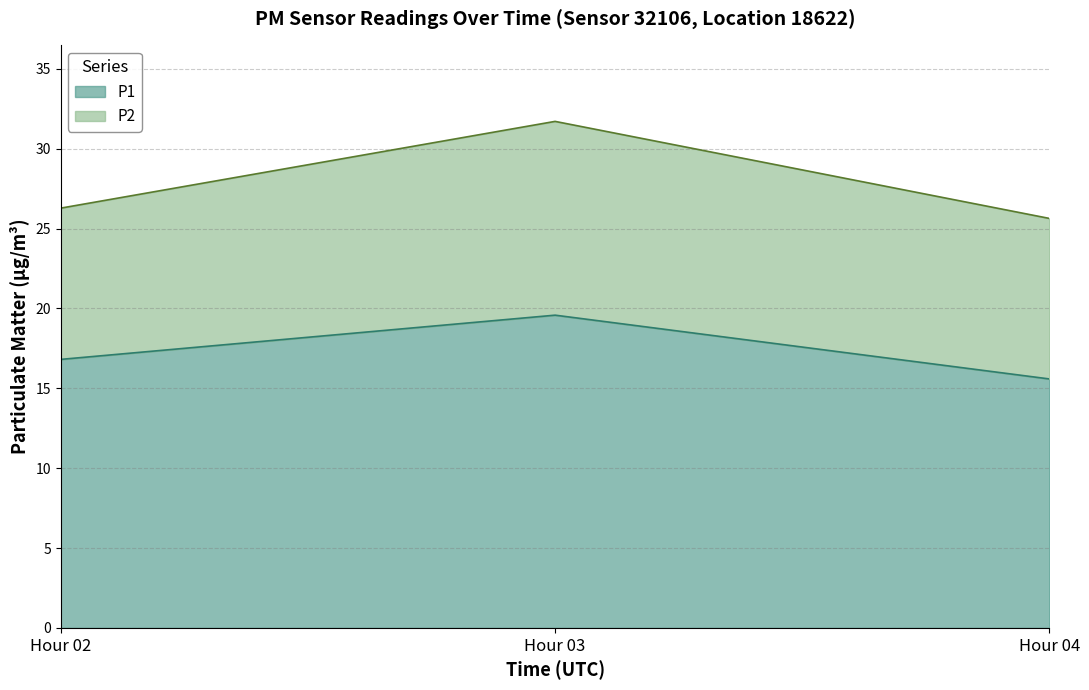

What is the highest value of the P1 series?

19.6